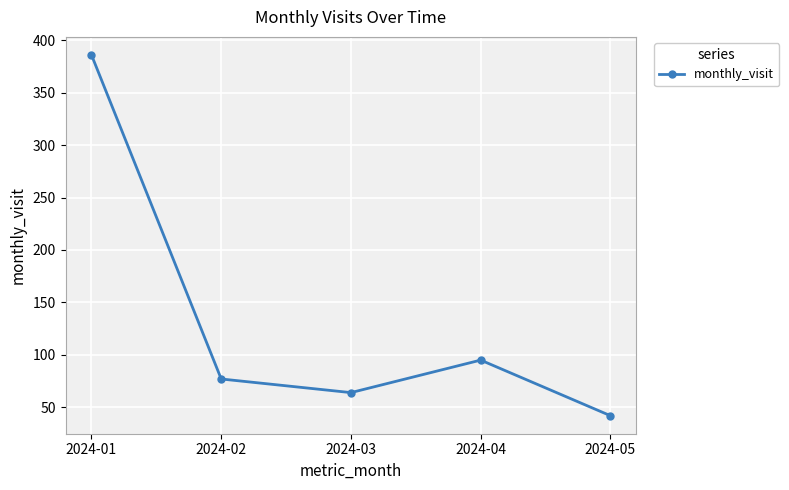

How many distinct data groups are displayed?

1